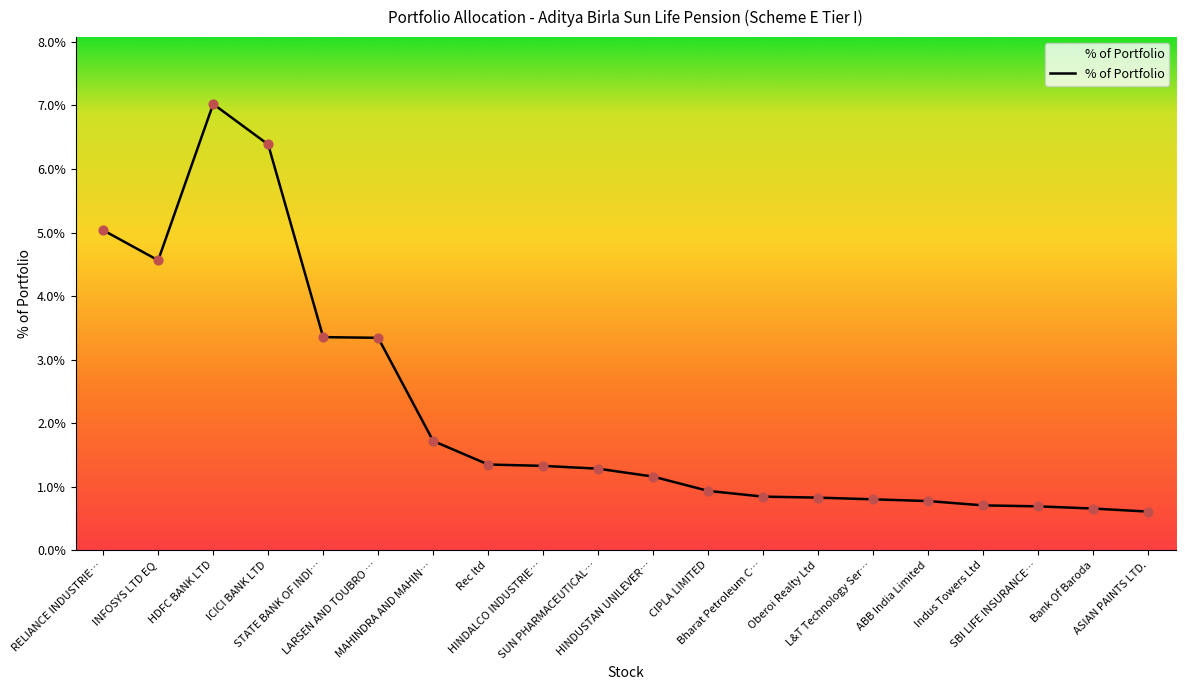

Between HINDALCO INDUSTRIE… and CIPLA LIMITED, which is larger?

HINDALCO INDUSTRIE…